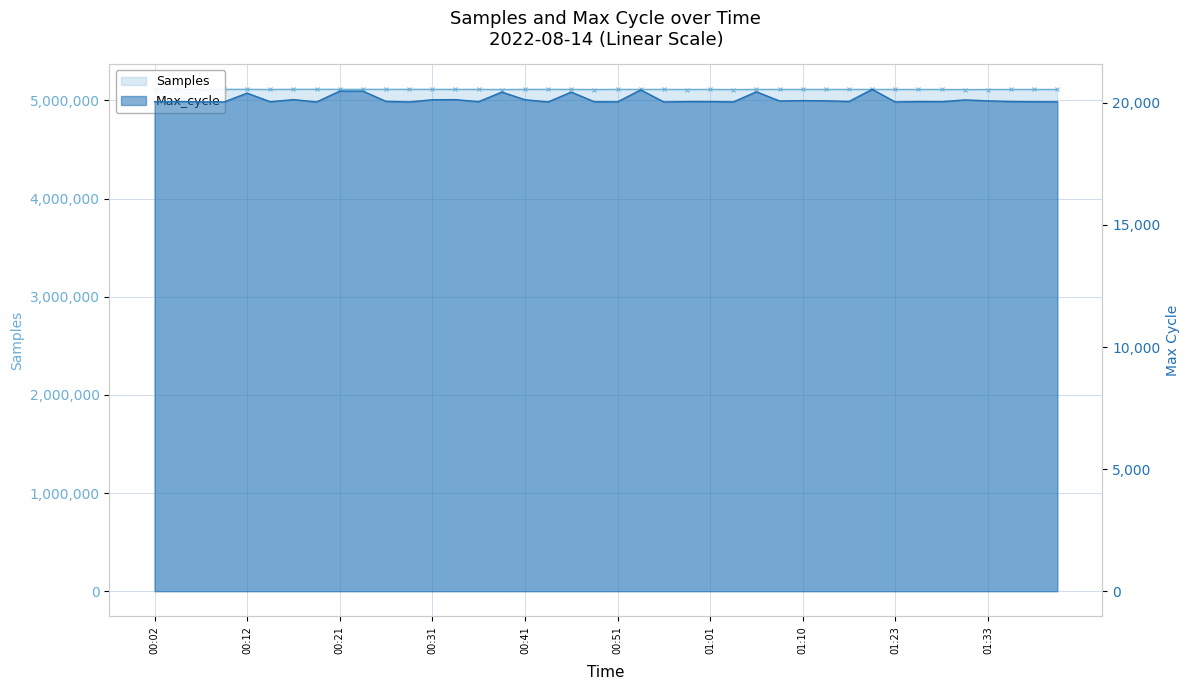

At which category does the chart reach its minimum across all series?

00:19